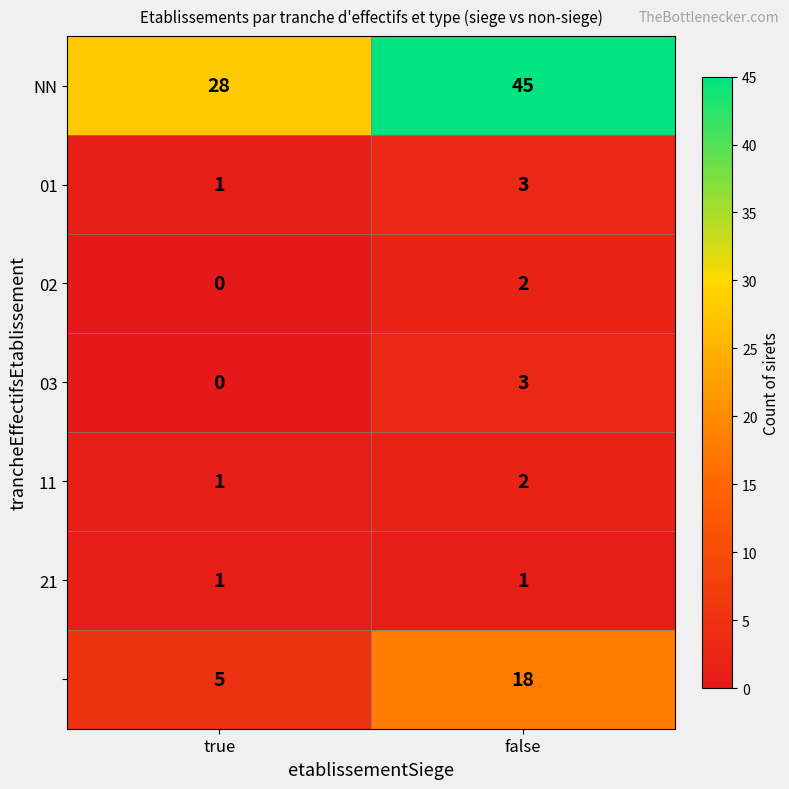

At which category does the chart reach its peak across all series?

false